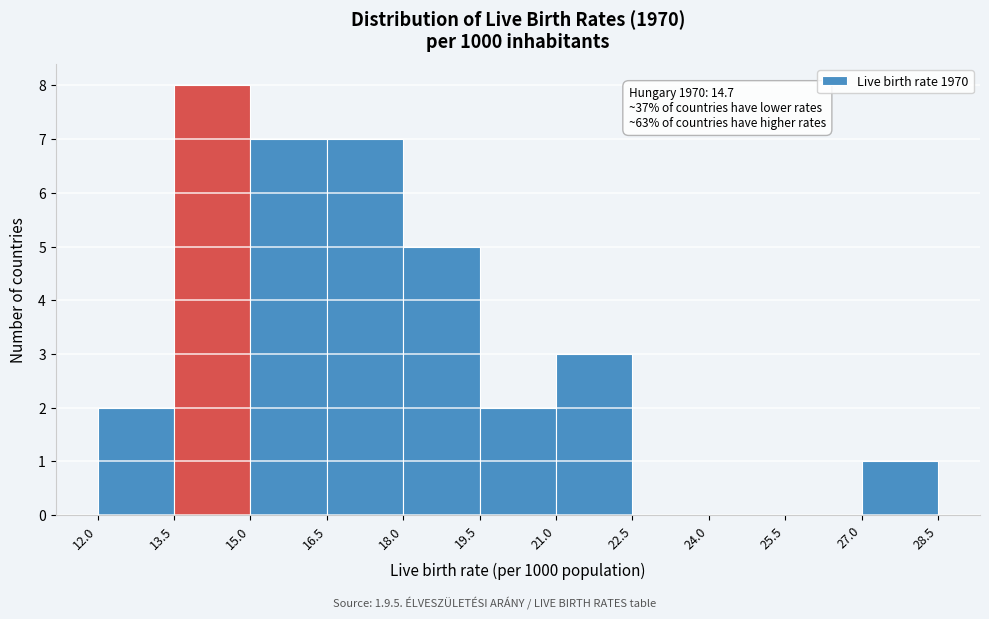

Which range on the x-axis has the tallest bar?

13.5 to 15.0